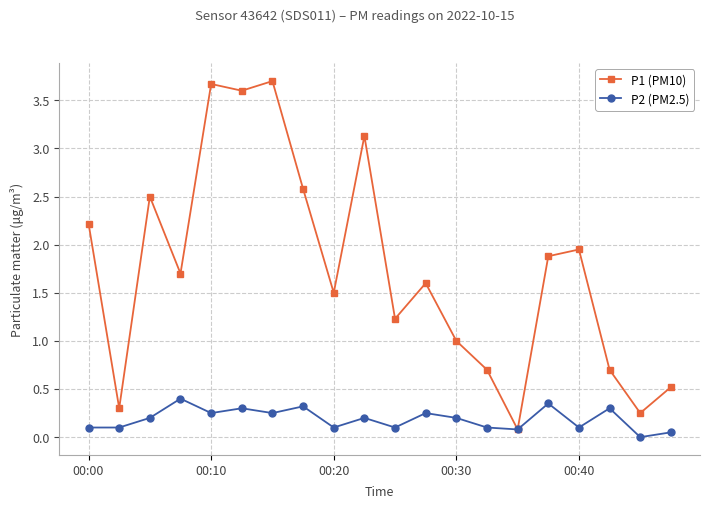

At how many categories does at least one series exceed 3?

4